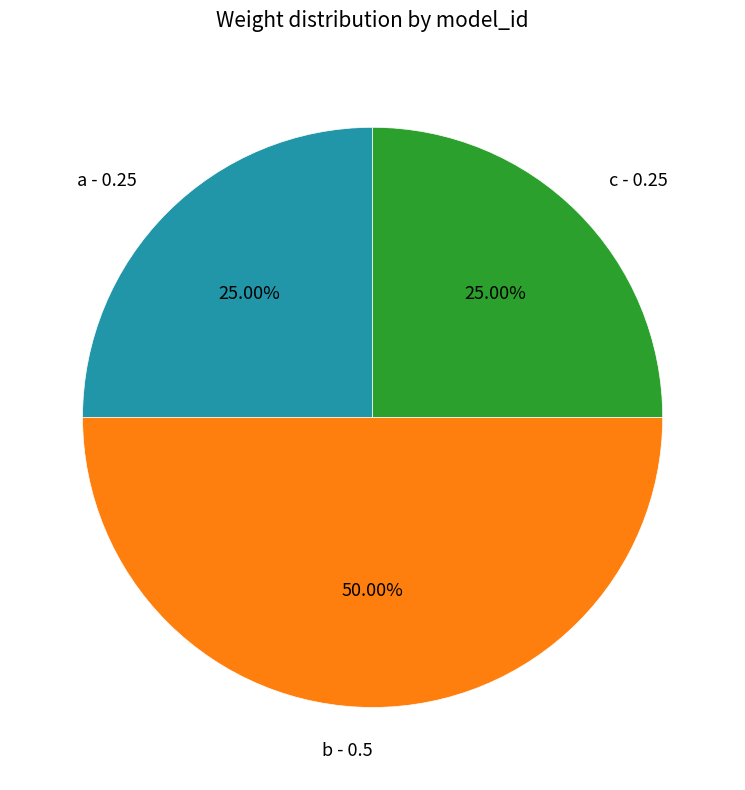

What is the total percentage of b and a?

75.0%